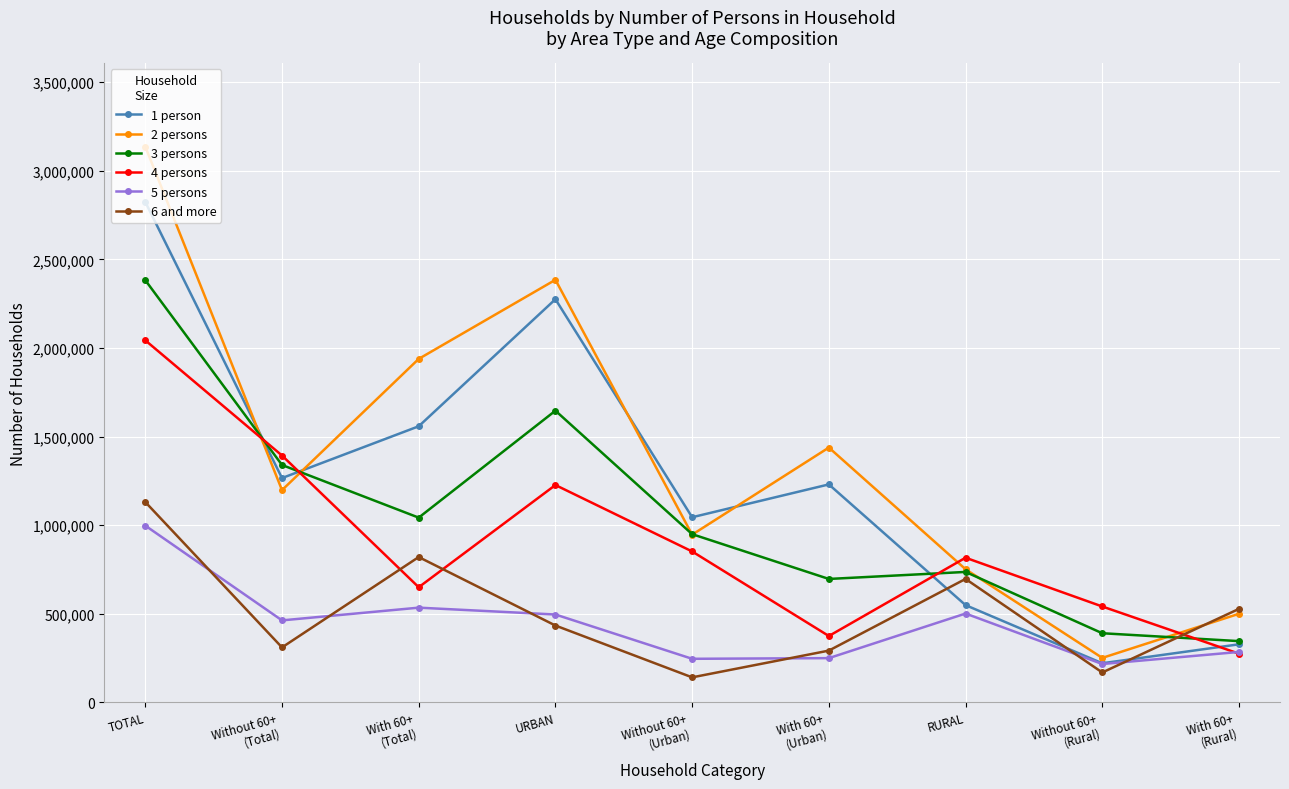

The value of 3 persons at With 60+
(Urban) is 458687. True or false?

False